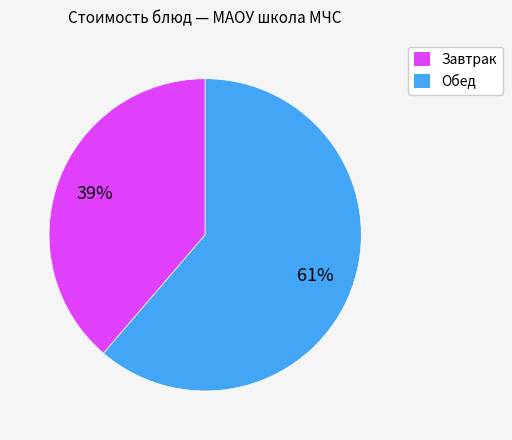

What is the majority slice?

Обед